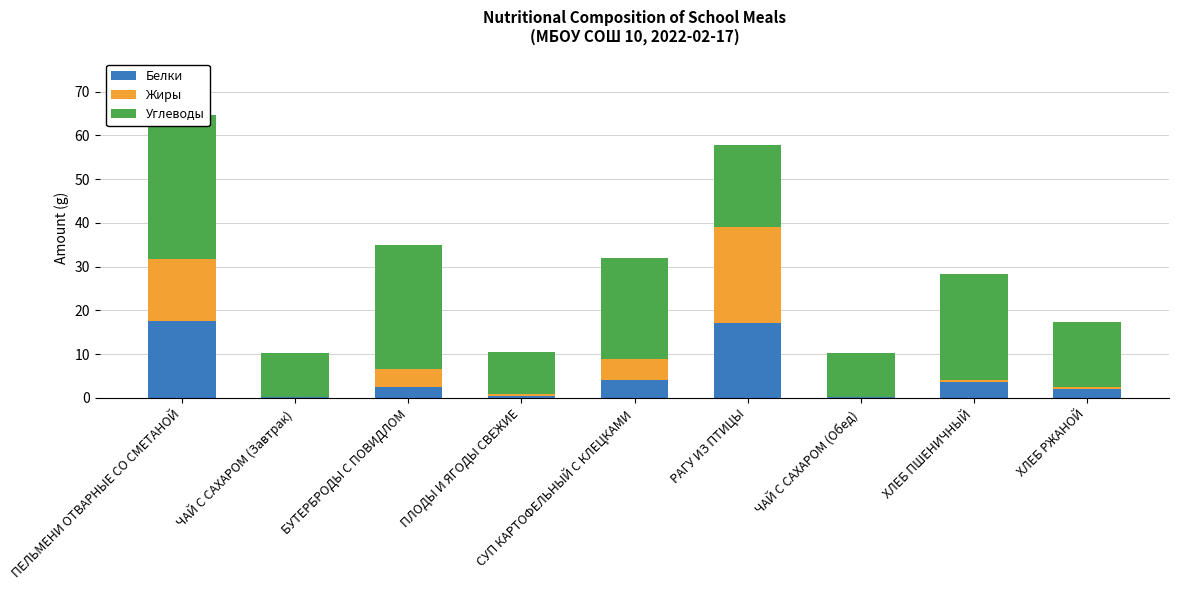

What is the difference between the Жиры values at ПЕЛЬМЕНИ ОТВАРНЫЕ СО СМЕТАНОЙ and ПЛОДЫ И ЯГОДЫ СВЕЖИЕ?

13.6